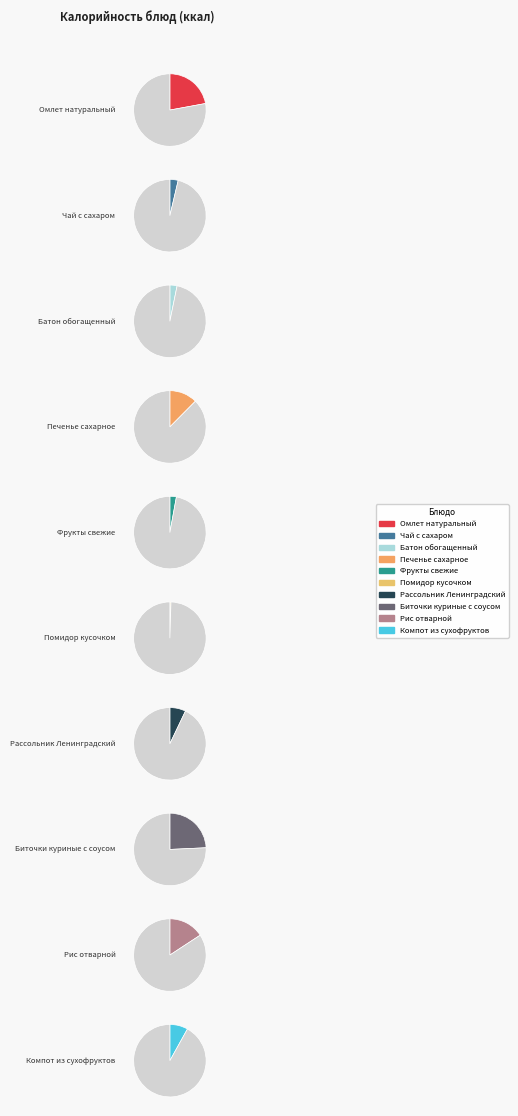

Approximately how many times larger is the value at Чай с сахаром compared to Биточки куриные с соусом?

0.2